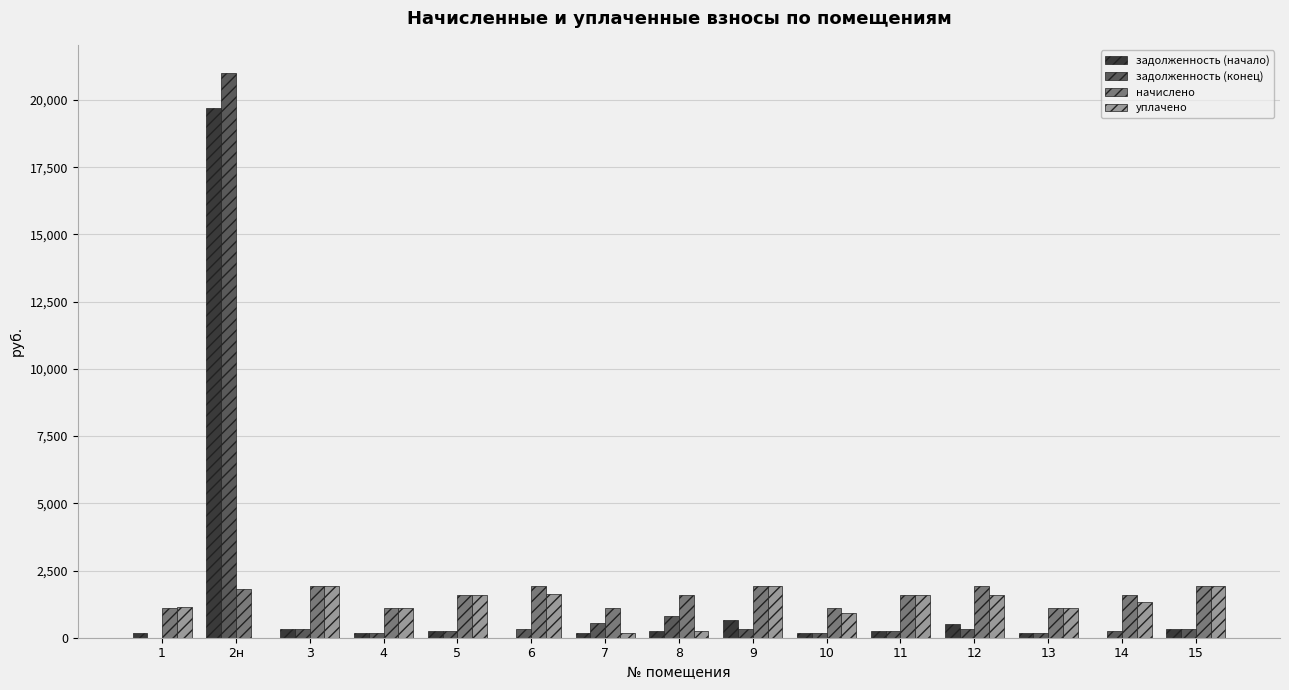

Where does the уплачено series first go above 1335?

3